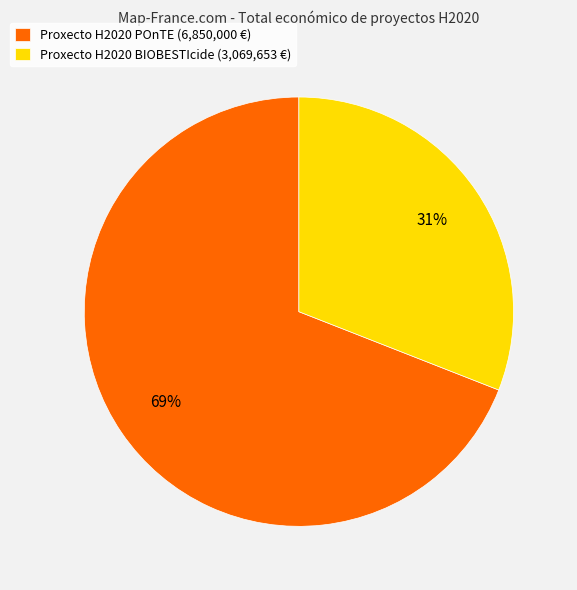

Is Proxecto H2020 BIOBESTIcide the majority of the pie?

No